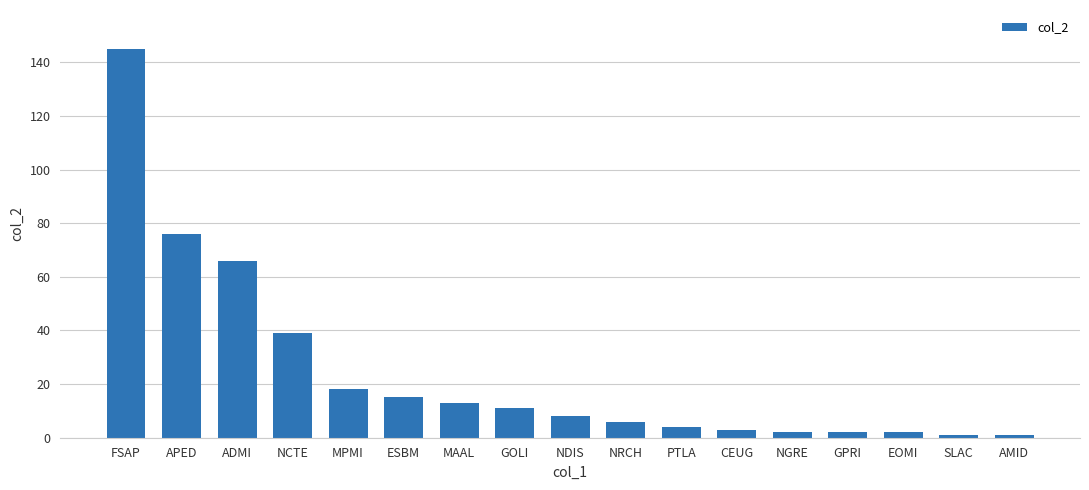

What is the change in value from NCTE to EOMI?

-37